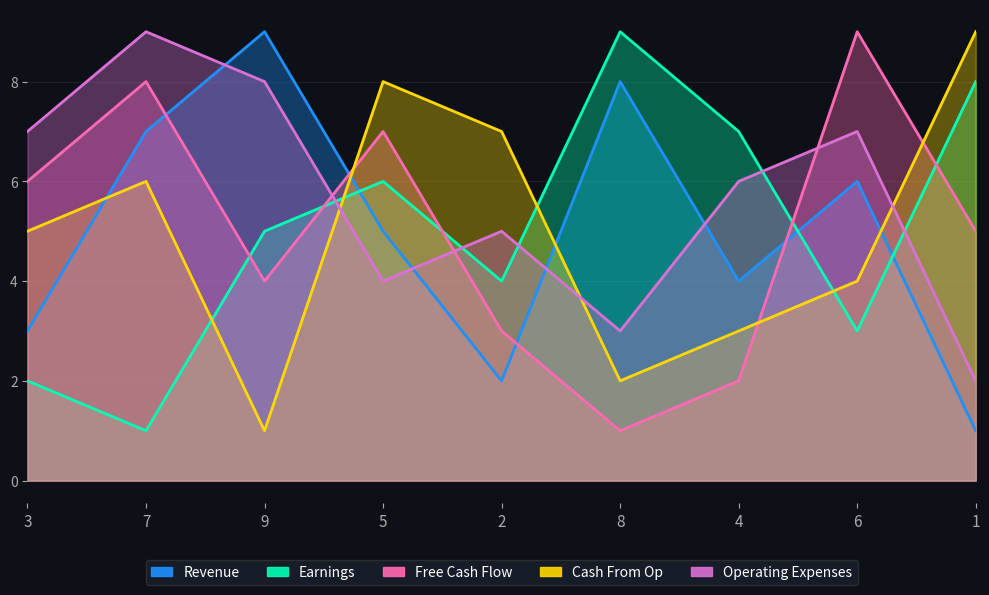

Is it true that Cash From Op equals 6 at 7?

True